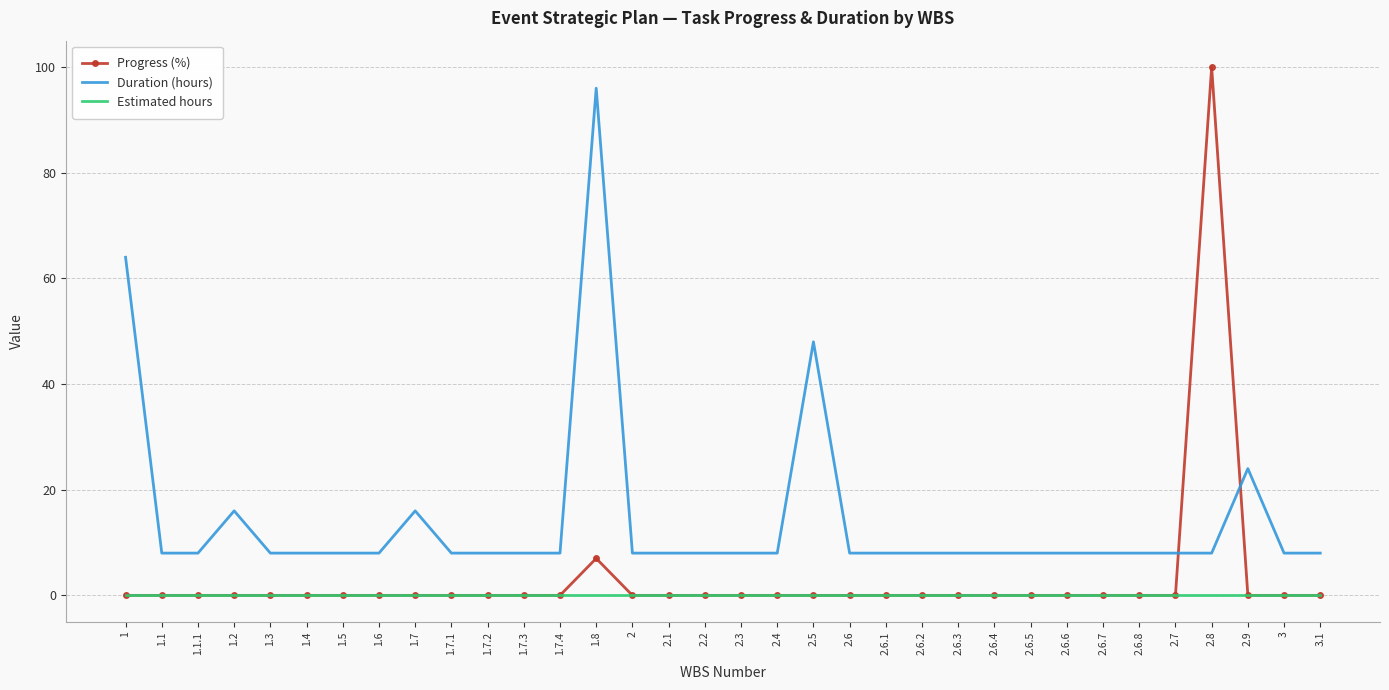

Which series changed the most between 1.2 and 1.7.4?

Duration (hours)